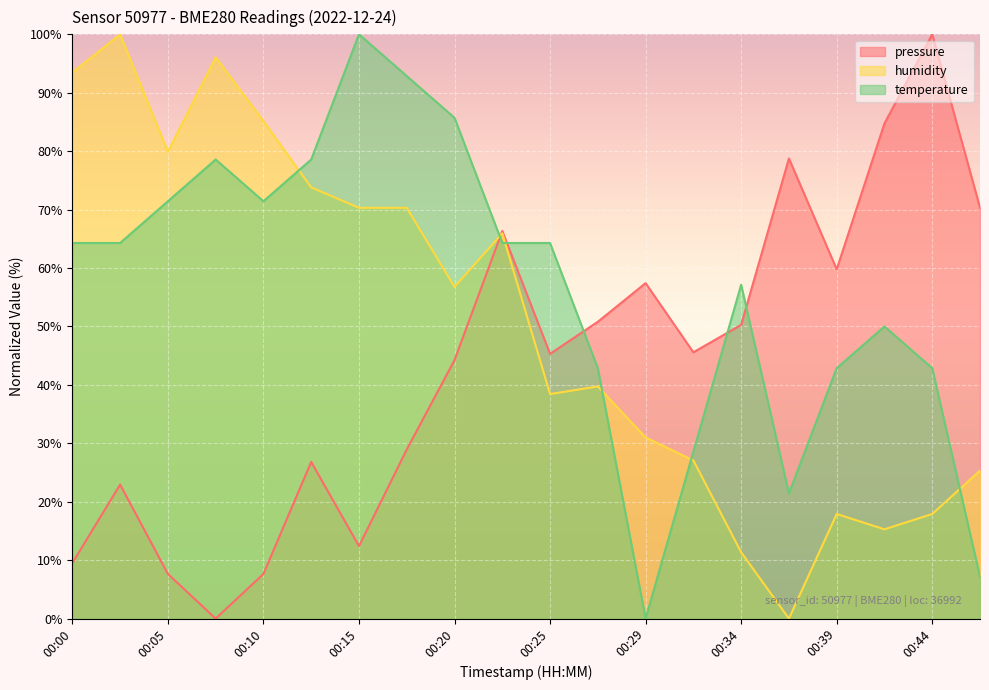

Reading left to right, what are all the values shown in this chart?

pressure: 9.5	22.9	7.6	0.0	7.6	26.8	12.4	28.9	44.2	66.3	45.3	50.8	57.4	45.6	50.3	78.7	59.8	84.8	100.0	70.3
humidity: 93.4	100.0	79.9	96.1	85.2	73.8	70.3	70.3	56.8	65.9	38.4	39.7	31.0	27.1	11.4	0.0	17.9	15.3	17.9	25.3
temperature: 64.3	64.3	71.4	78.6	71.4	78.6	100.0	92.9	85.7	64.3	64.3	42.9	0.0	28.6	57.1	21.4	42.9	50.0	42.9	7.1